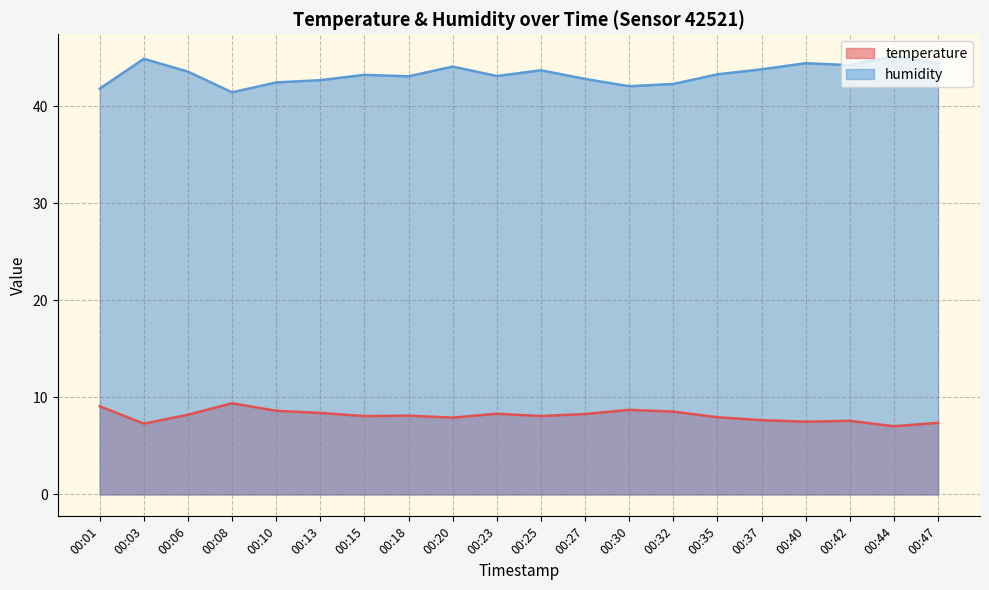

What is the spread (max minus min) of values at 00:10?

33.8